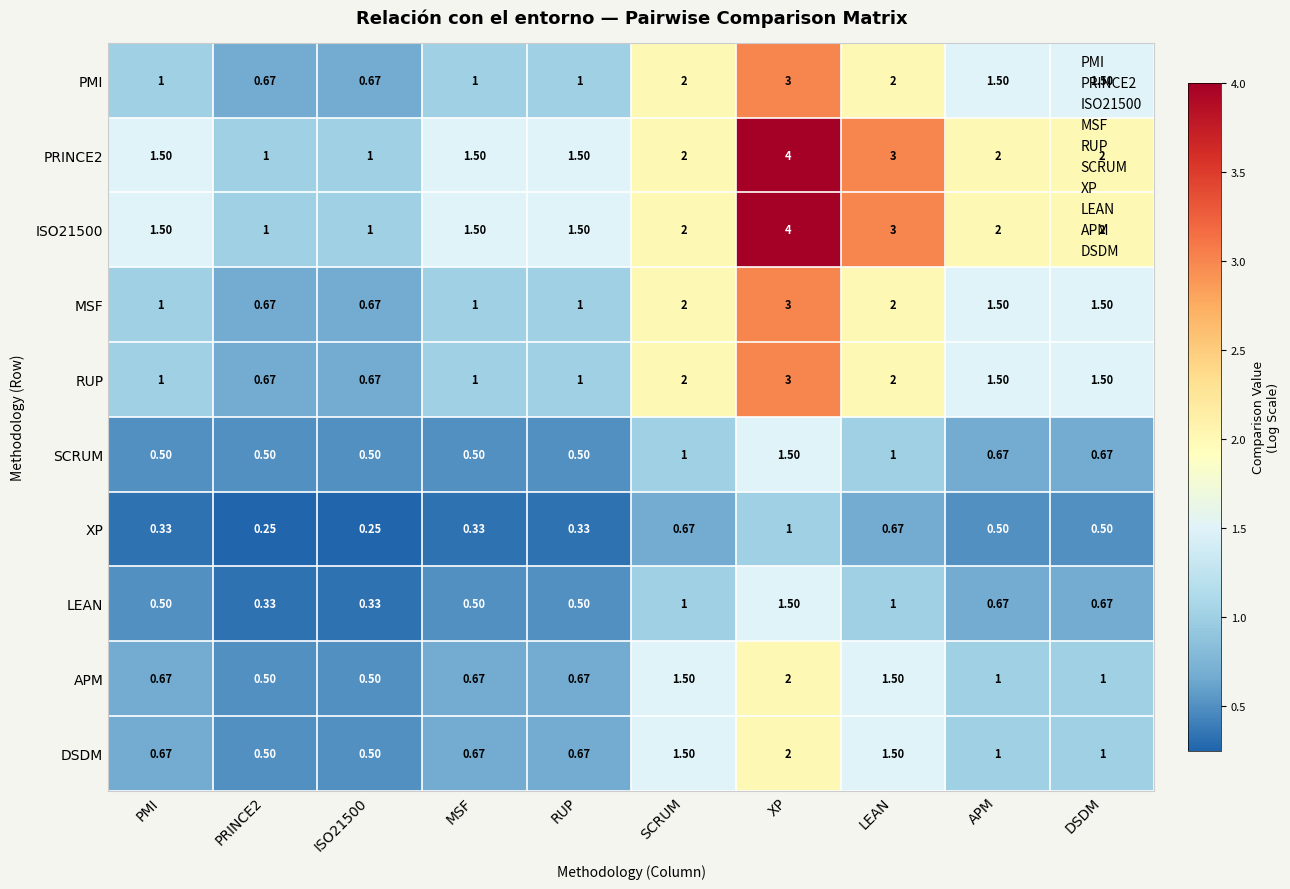

What is the total value across all series at ISO21500?

6.1